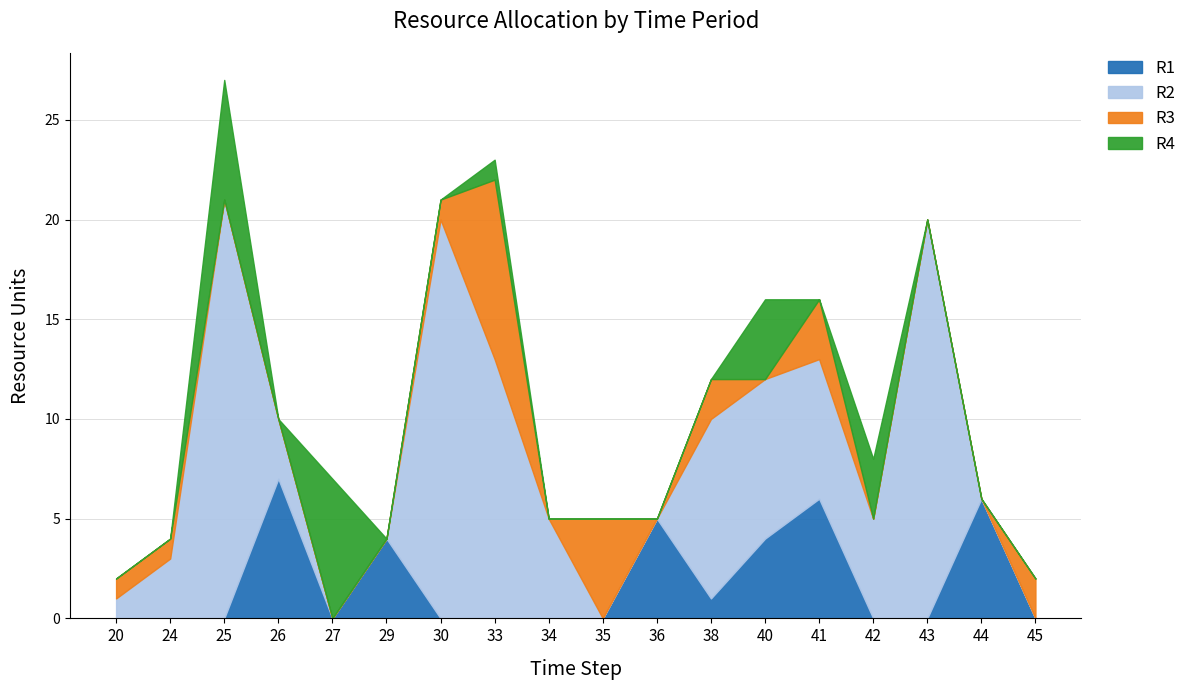

Which series changed the most between 20 and 30?

R2